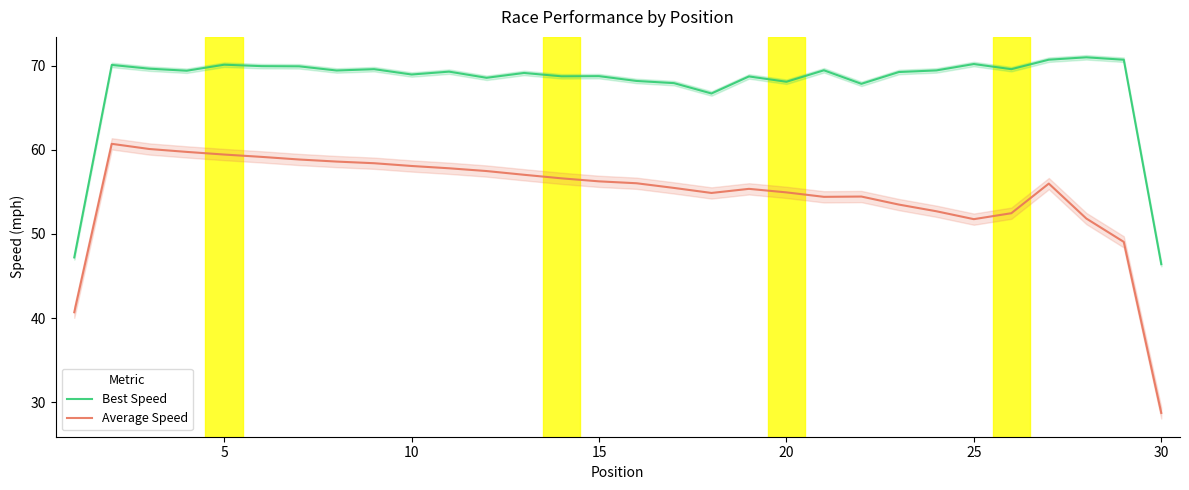

How many interior local valleys does the Best Speed series have?

9